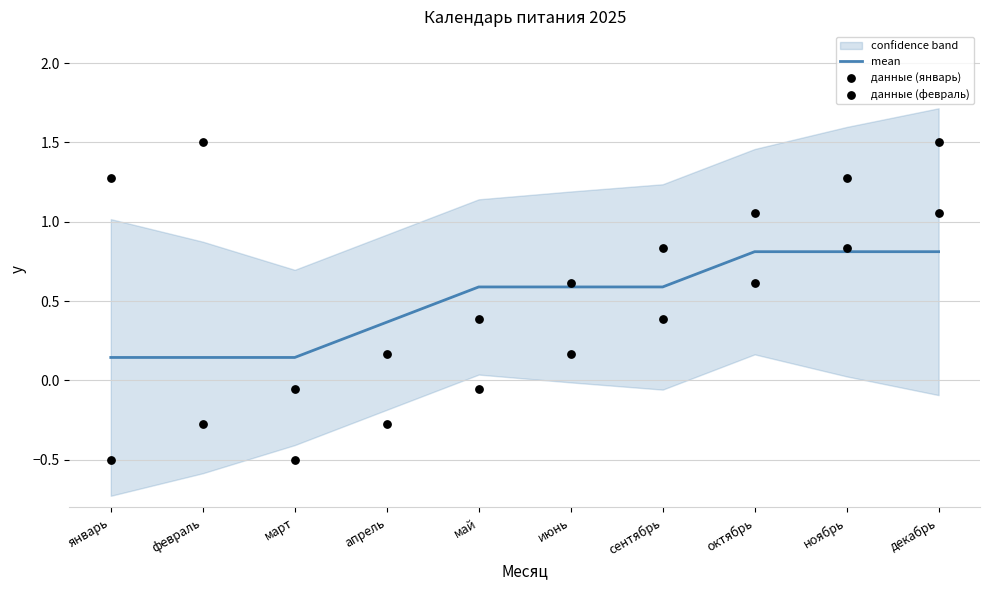

What is the total value across all series at март?

-0.4